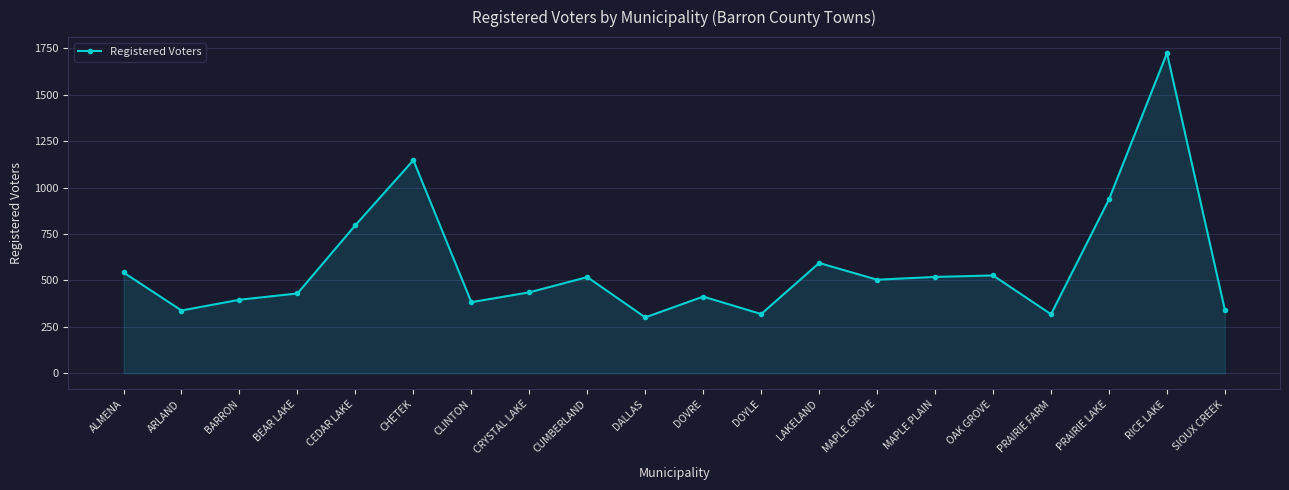

What value does the data have at SIOUX CREEK?

340